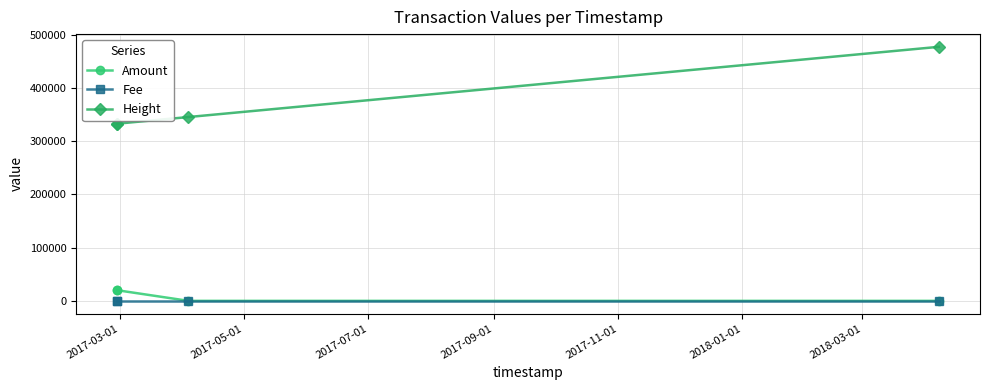

Which series has the largest total across all categories?

Height